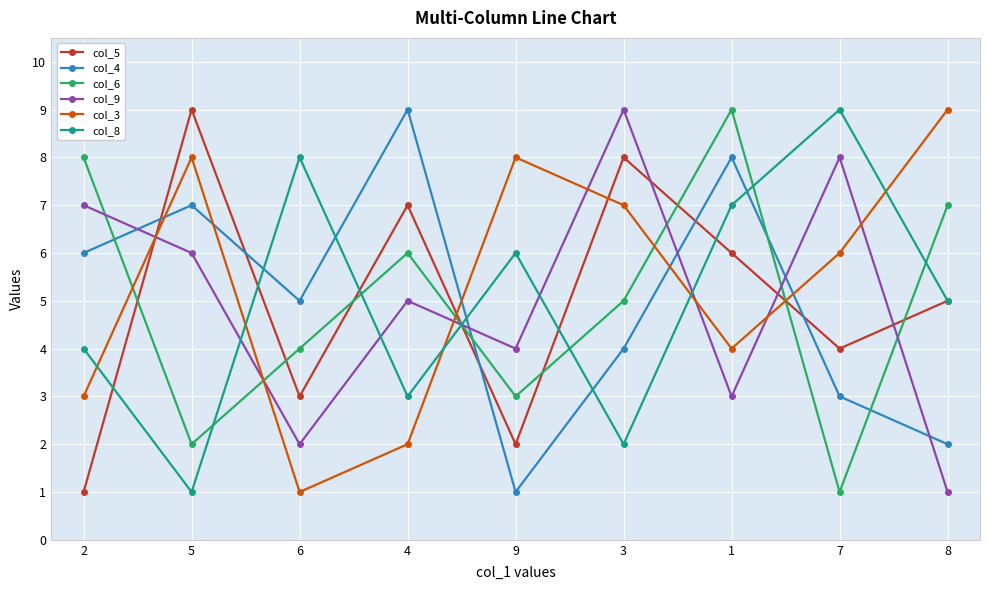

At which category is the sum across all series the highest?

1